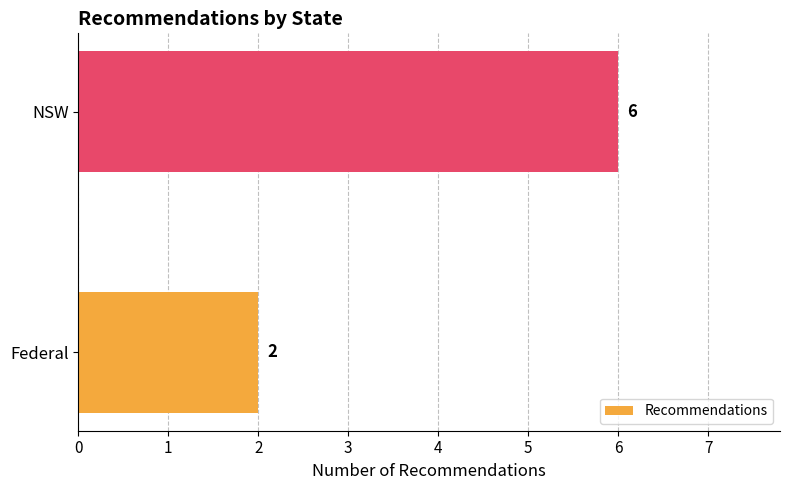

What is the change in value from Federal to NSW?

+4